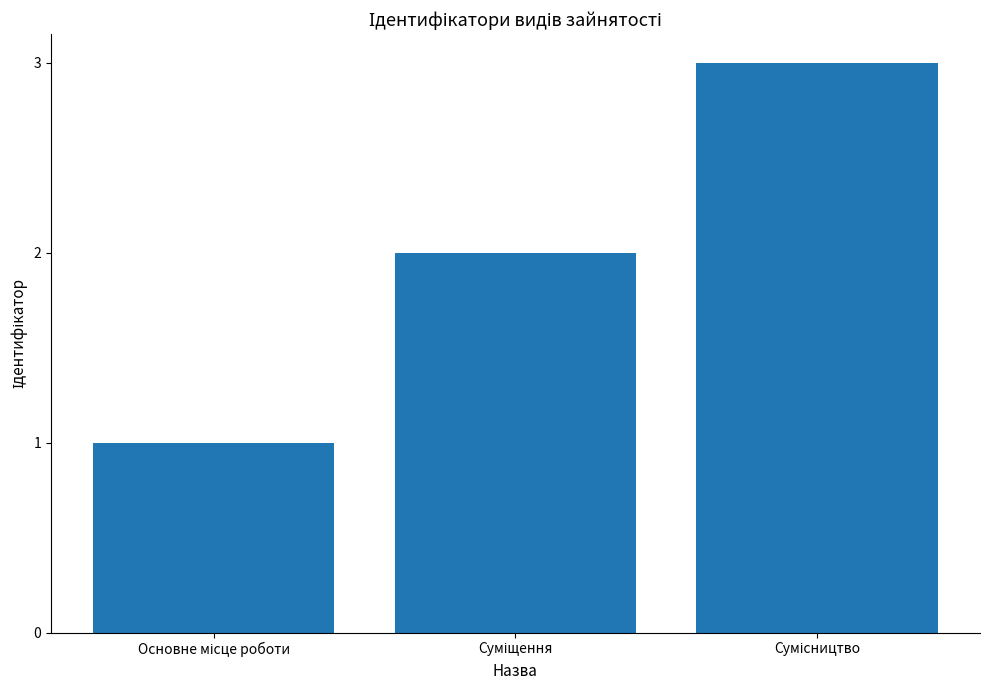

What is the sum of all values?

6